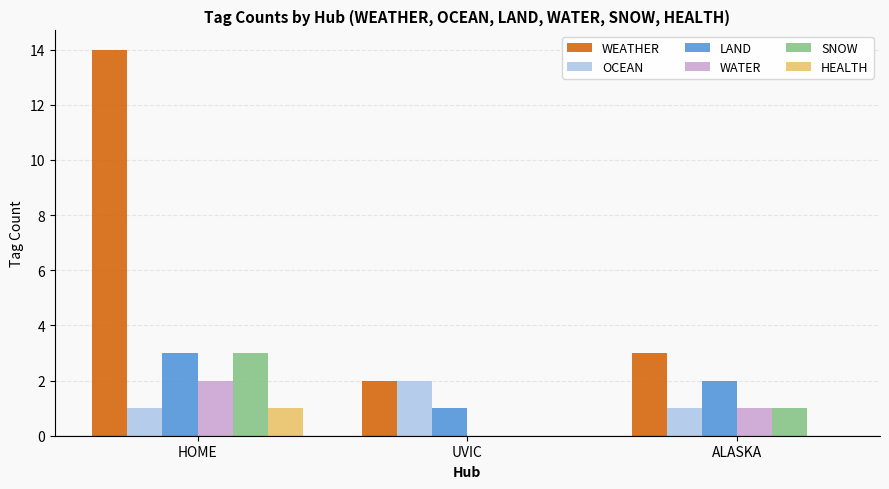

At which category is the sum across all series the highest?

HOME